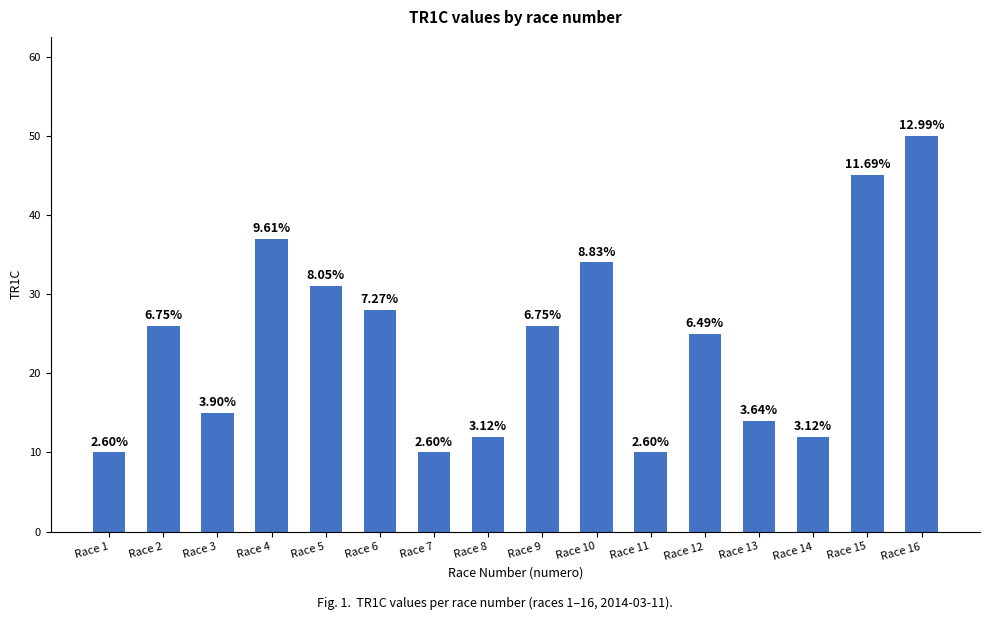

Rank the categories by value from lowest to highest.

Race 1, Race 7, Race 11, Race 8, Race 14, Race 13, Race 3, Race 12, Race 2, Race 9, Race 6, Race 5, Race 10, Race 4, Race 15, Race 16